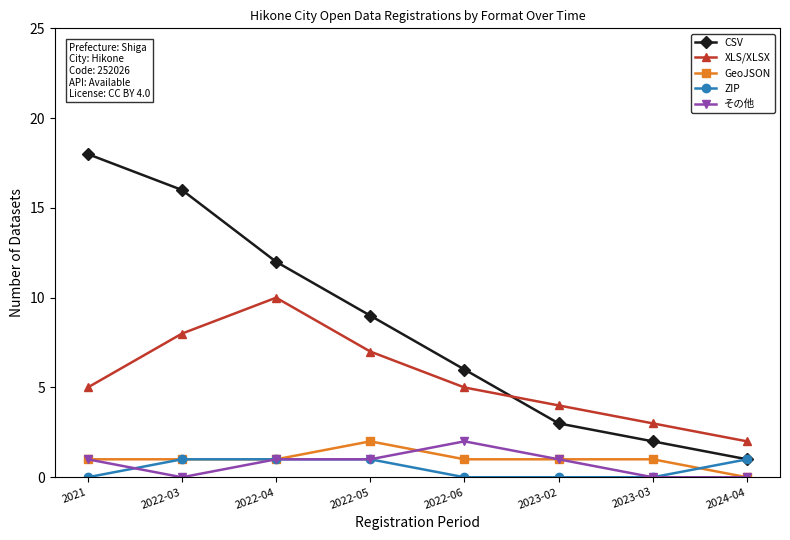

Which series changed the most between 2022-03 and 2022-04?

CSV